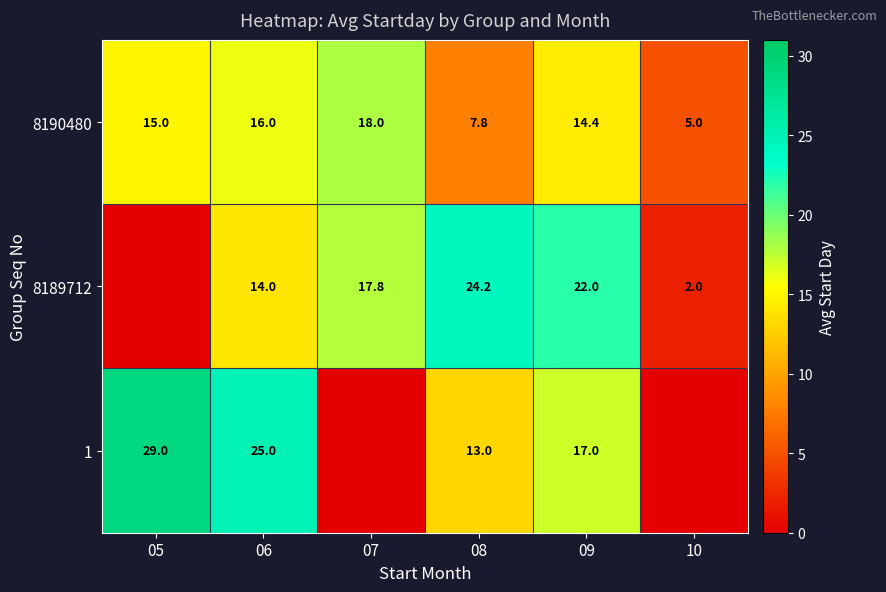

The value of 1 at 05 is 45.0. True or false?

False